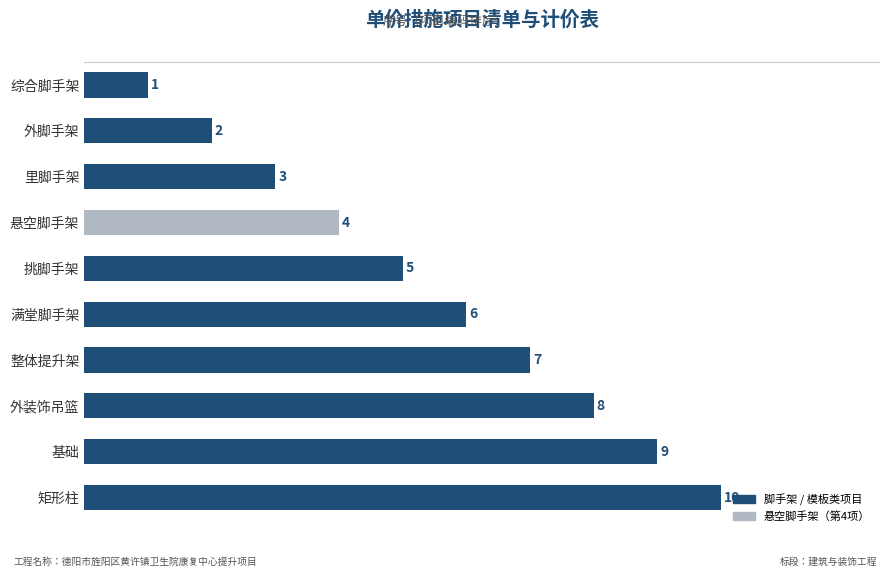

Reading top to bottom, what are all the values shown in this chart?

1	2	3	4	5	6	7	8	9	10